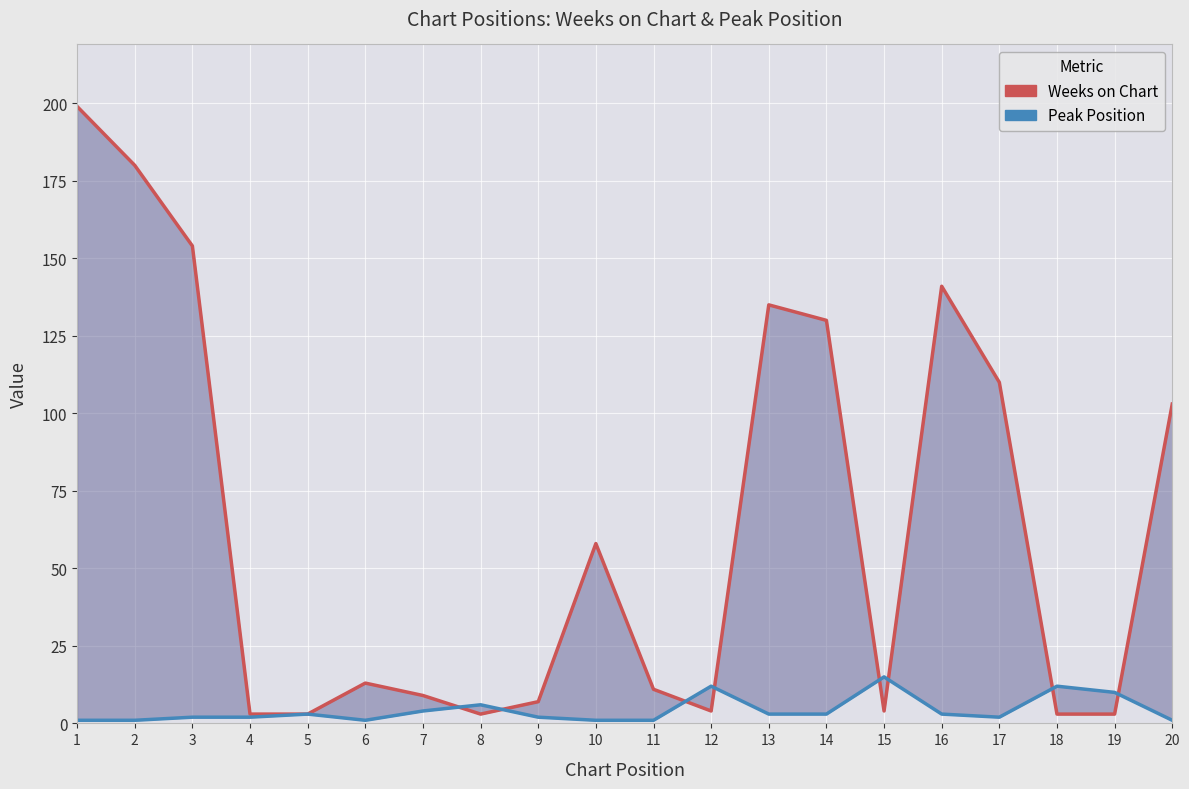

How many interior local valleys does the Peak Position series have?

2